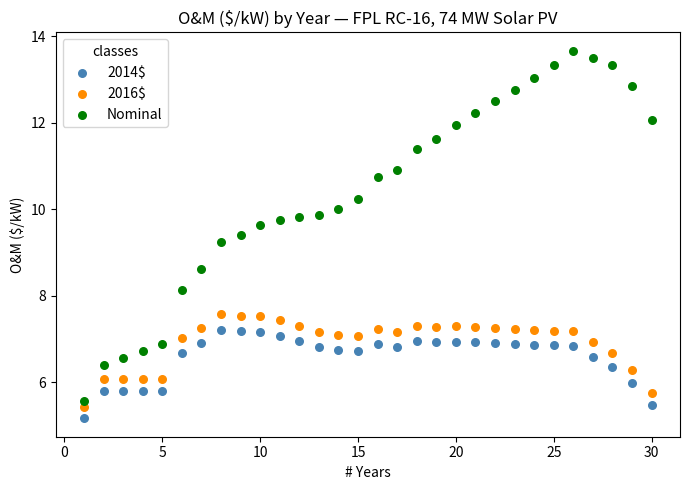

Across all series, what Y value is closest to 9?

9.2